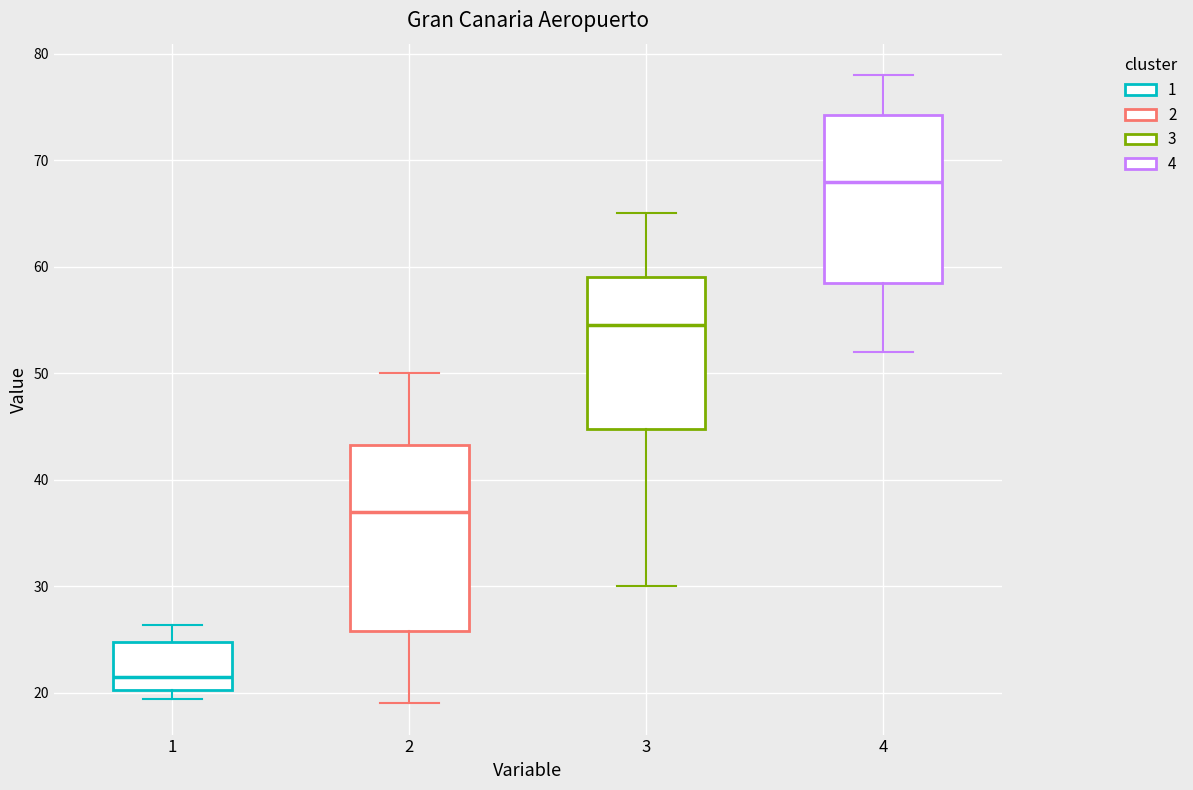

Reading left to right, transcribe this box plot: for each box, give where its median line is, the range the box spans, and where its two whiskers end, as read against the y-axis. The values are not printed on the chart, so give them approximately, as read against the axis.

1: median 21, box 20 to 25, whiskers 19 to 26
2: median 37, box 26 to 43, whiskers 19 to 50
3: median 55, box 45 to 59, whiskers 30 to 65
4: median 68, box 59 to 74, whiskers 52 to 78